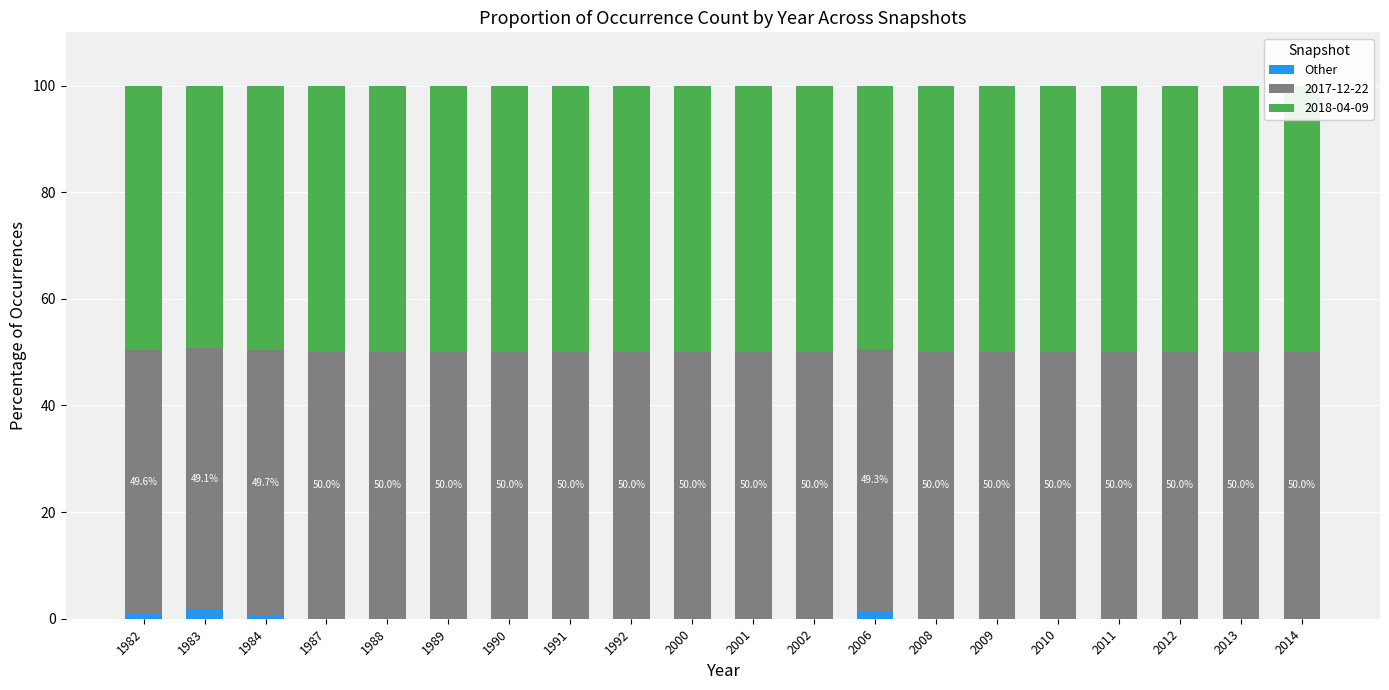

Reading right to left, what are all the values shown in this chart?

0.0	0.0	0.0	0.0	0.0	0.0	0.0	1.3	0.0	0.0	0.0	0.0	0.0	0.0	0.0	0.0	0.0	0.6	1.7	0.9